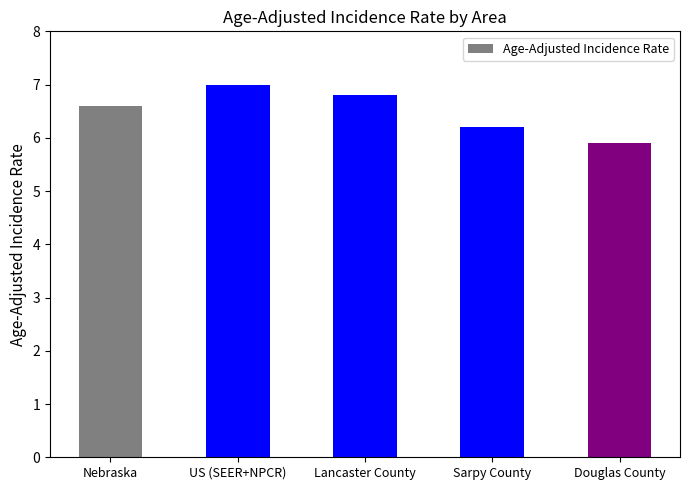

Where is the data nearest to the value 6?

Douglas County